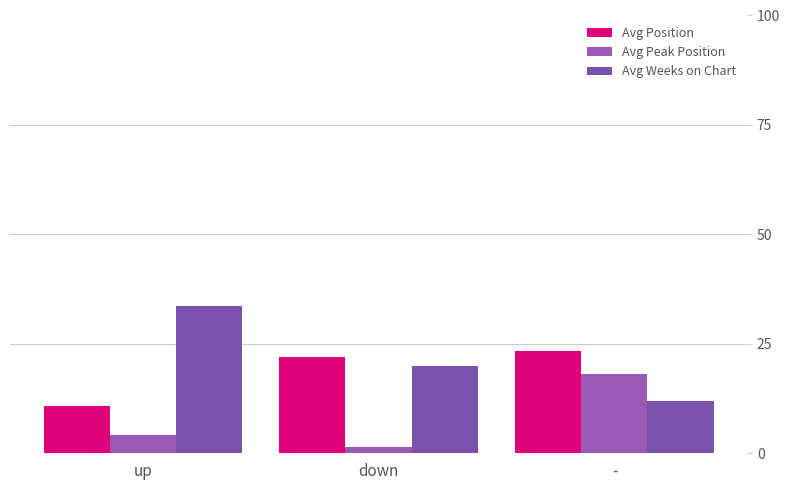

How many values in the Avg Peak Position series are below 4?

1